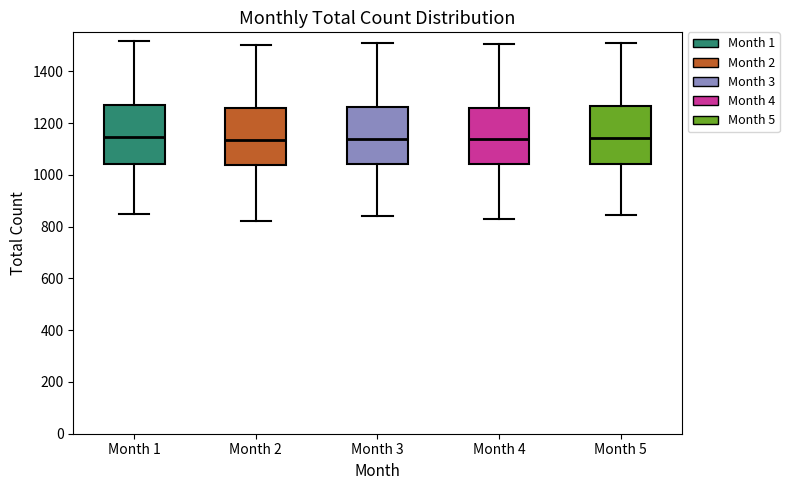

Where does the median line of the box for Month 4 sit on the y-axis? The values are not printed on the chart, so give them approximately, as read against the axis.

1140